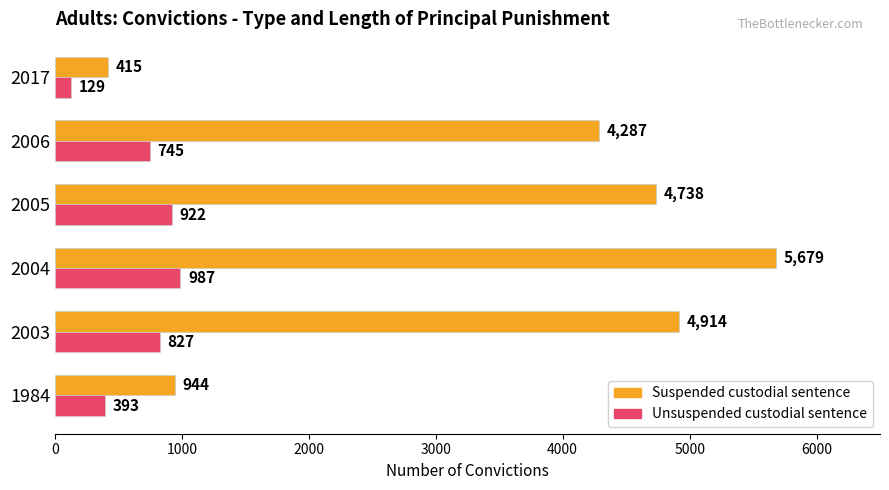

What is the difference between the highest and lowest values at 2004?

4692